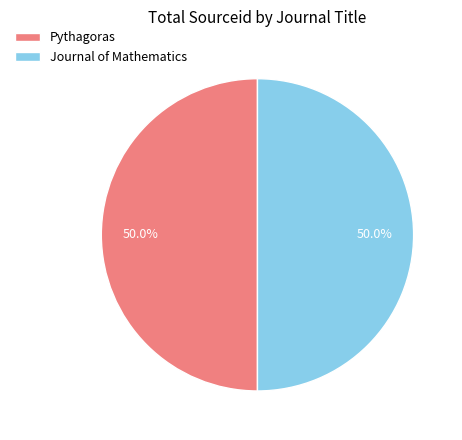

Do Journal of Mathematics and Pythagoras together represent more than half of the pie?

Yes